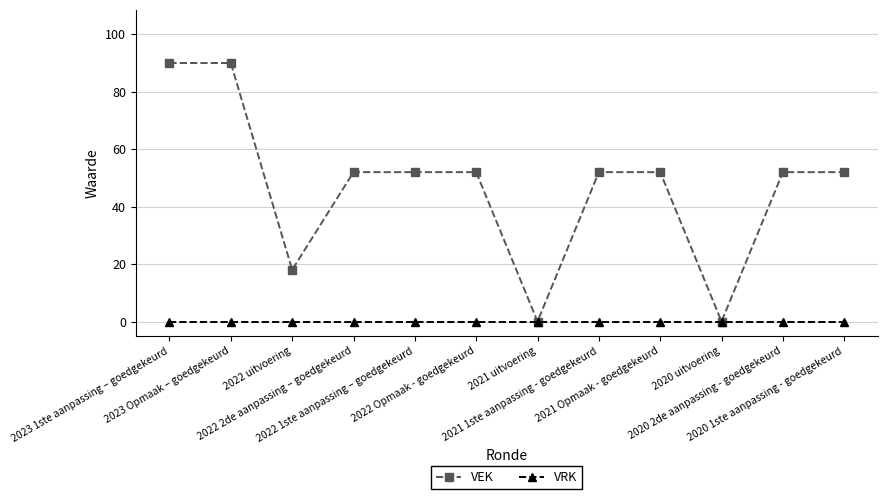

What is the sum of all VEK values?

562